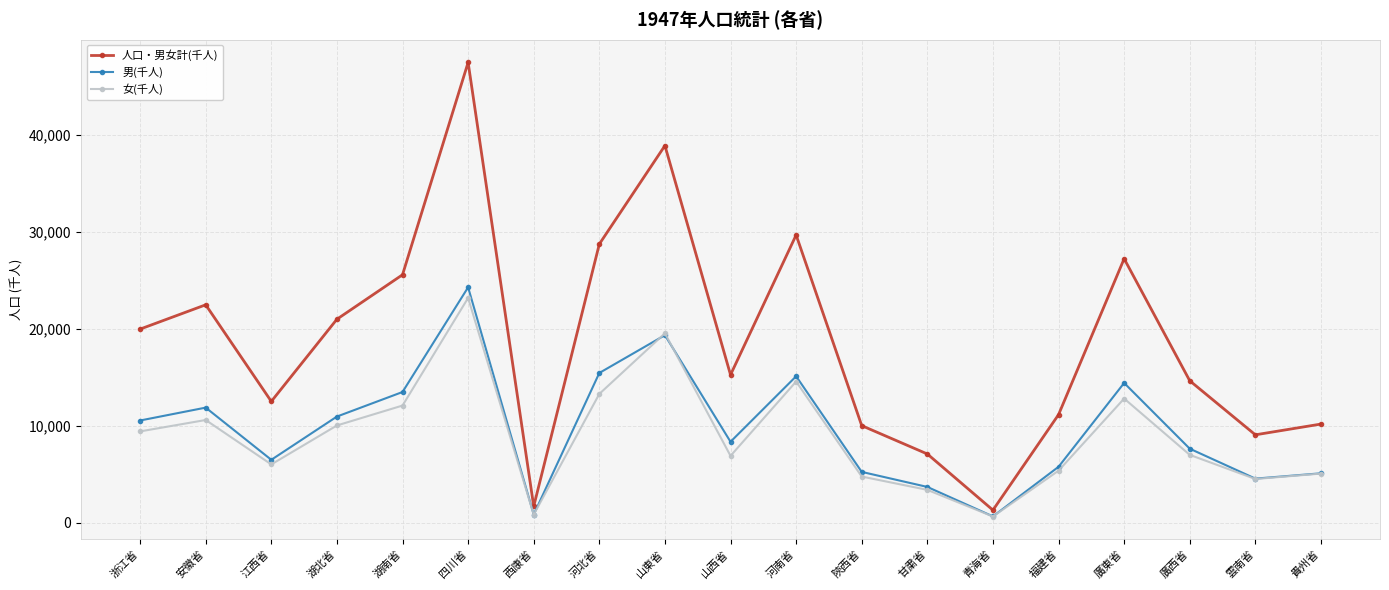

At which category does 人口・男女計(千人) reach its first local peak?

安徽省